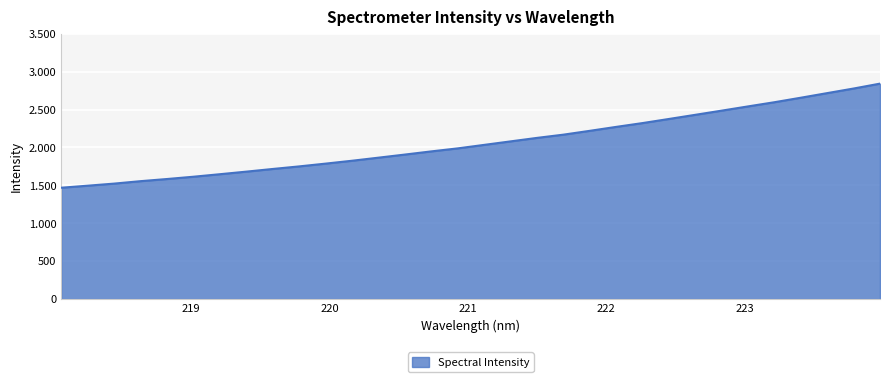

Reading left to right, list all the values displayed in this chart.

218.0596=1468.8	218.2508=1495.8	218.442=1523.2	218.6332=1555.5	218.8244=1583.8	219.0156=1614.0	219.2067=1647.2	219.3979=1681.2	219.589=1716.4	219.7801=1750.3	219.9712=1787.0	220.1623=1824.9	220.3533=1865.5	220.5444=1906.5	220.7354=1948.4	220.9264=1988.1	221.1174=2034.1	221.3083=2080.4	221.4993=2126.4	221.6902=2169.1	221.8812=2219.6	222.0721=2271.7	222.263=2322.0	222.4538=2376.2	222.6447=2431.1	222.8355=2486.2	223.0264=2542.2	223.2172=2597.4	223.408=2656.8	223.5987=2717.5	223.7895=2778.1	223.9802=2842.7